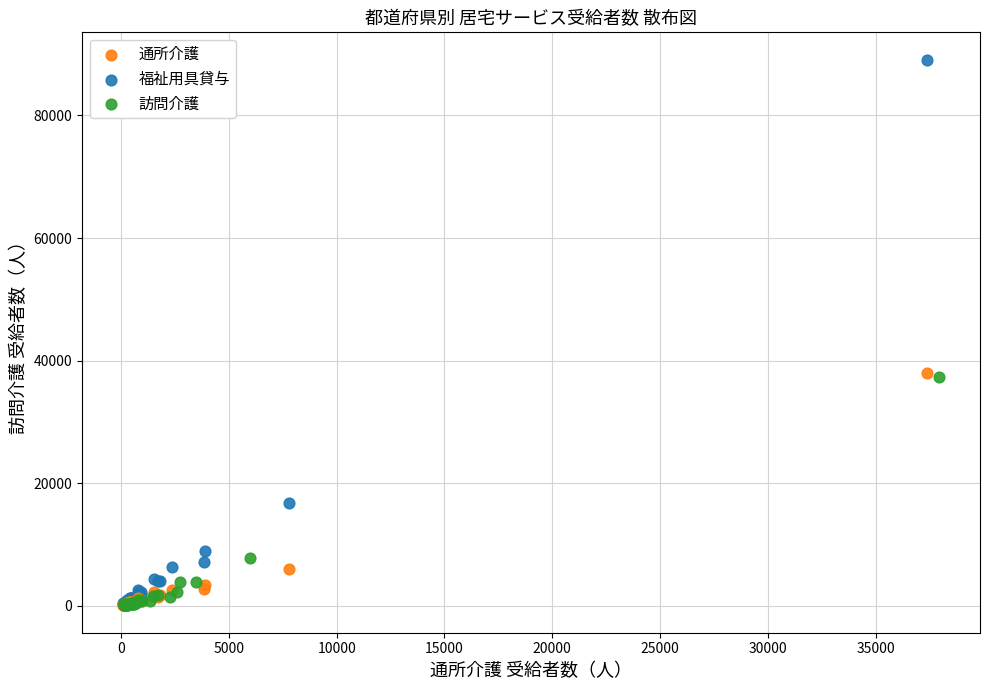

Which series has the widest spread of Y values?

福祉用具貸与